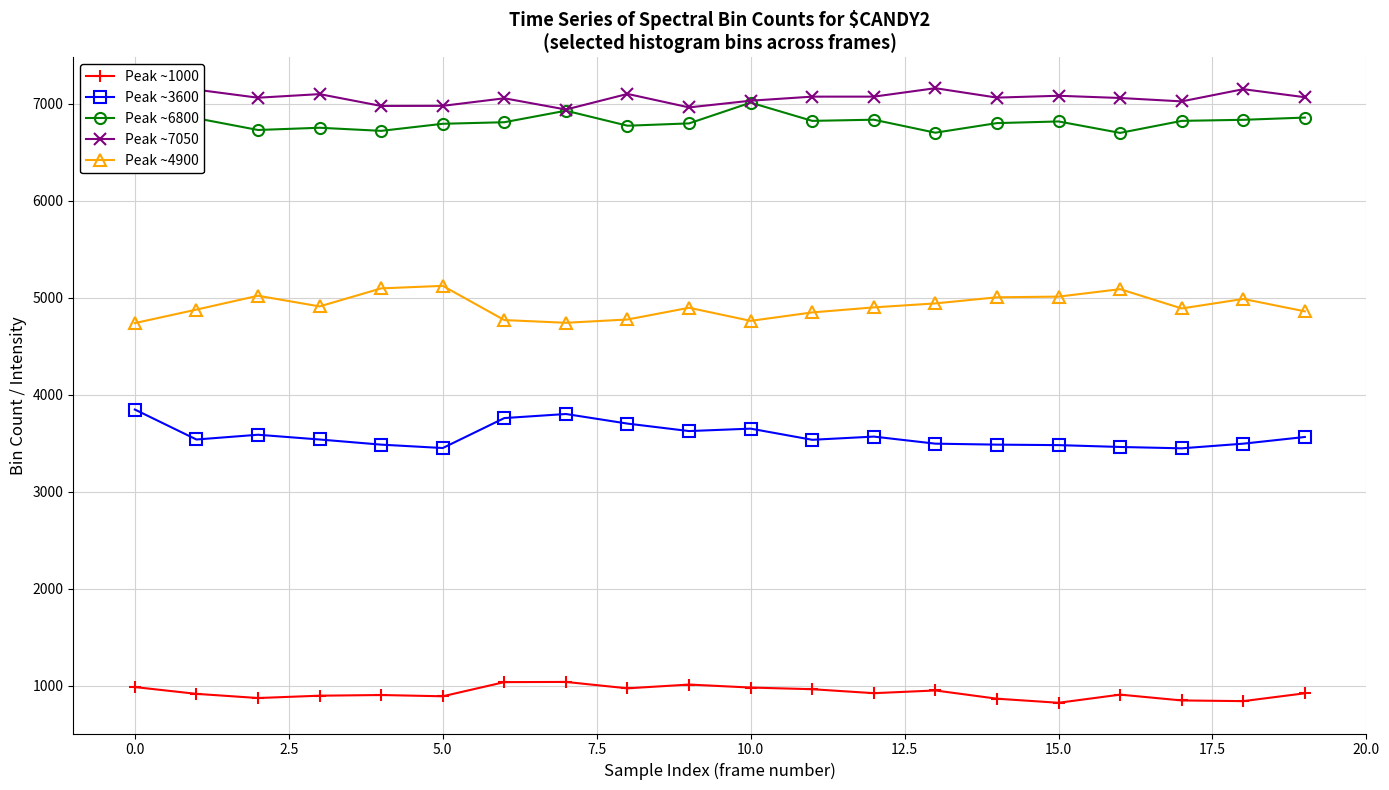

True or false: Peak ~3600 has more than 0 points higher than both neighbors.

True